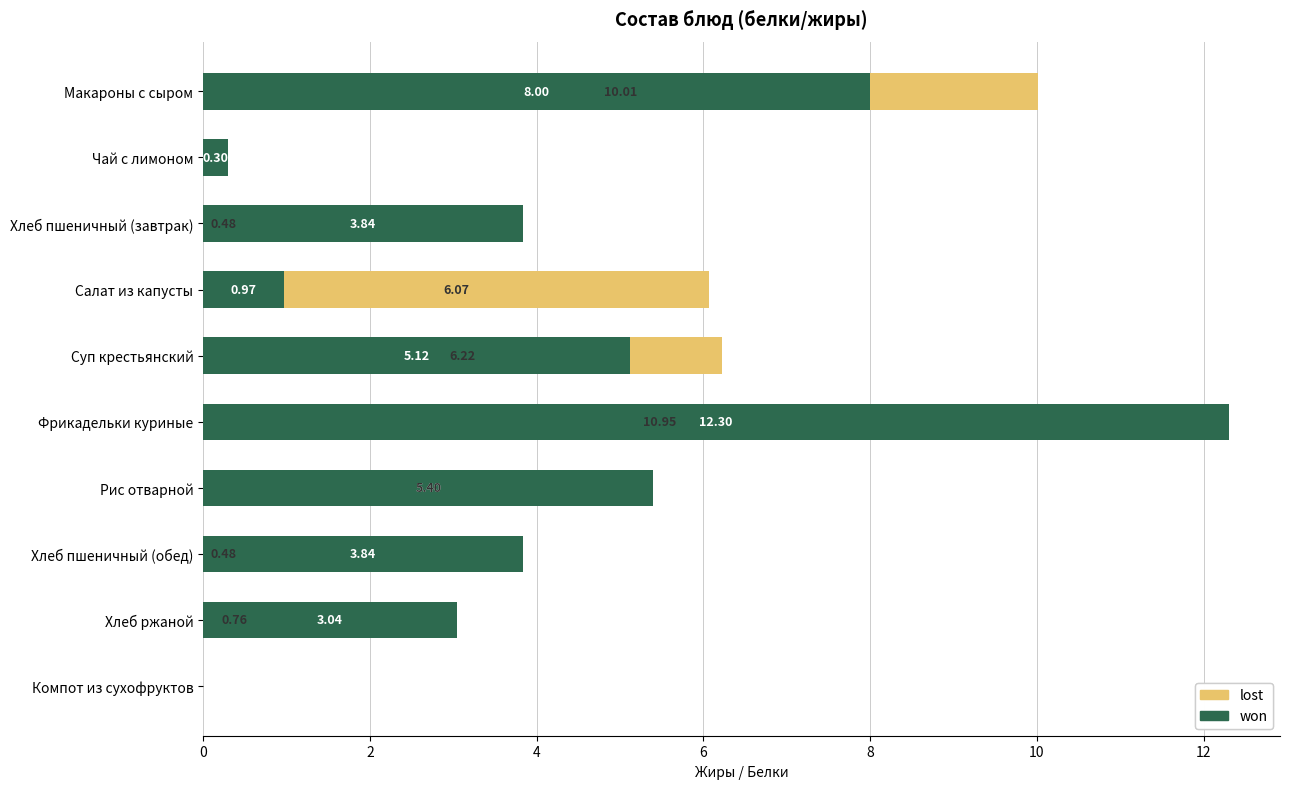

What is the average value of the lost series?

4.0